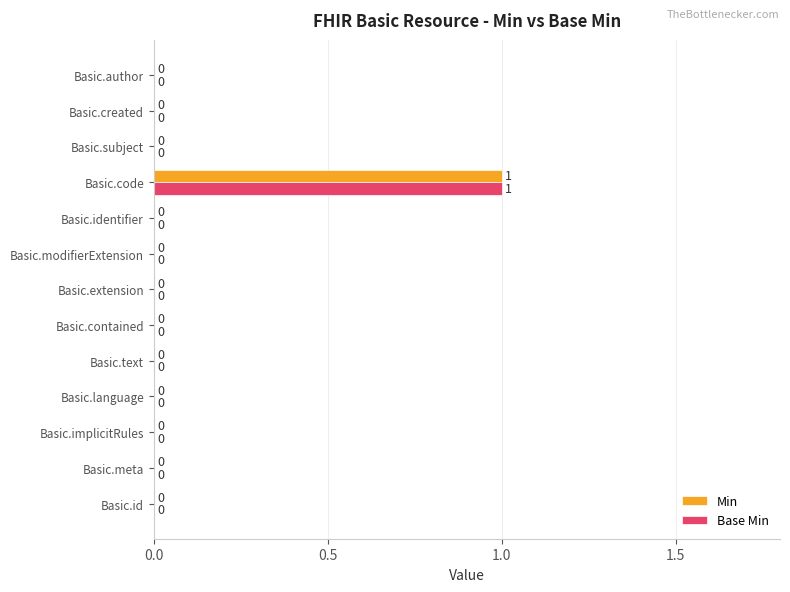

The Min series shows 0 at Basic.contained. True or false?

True